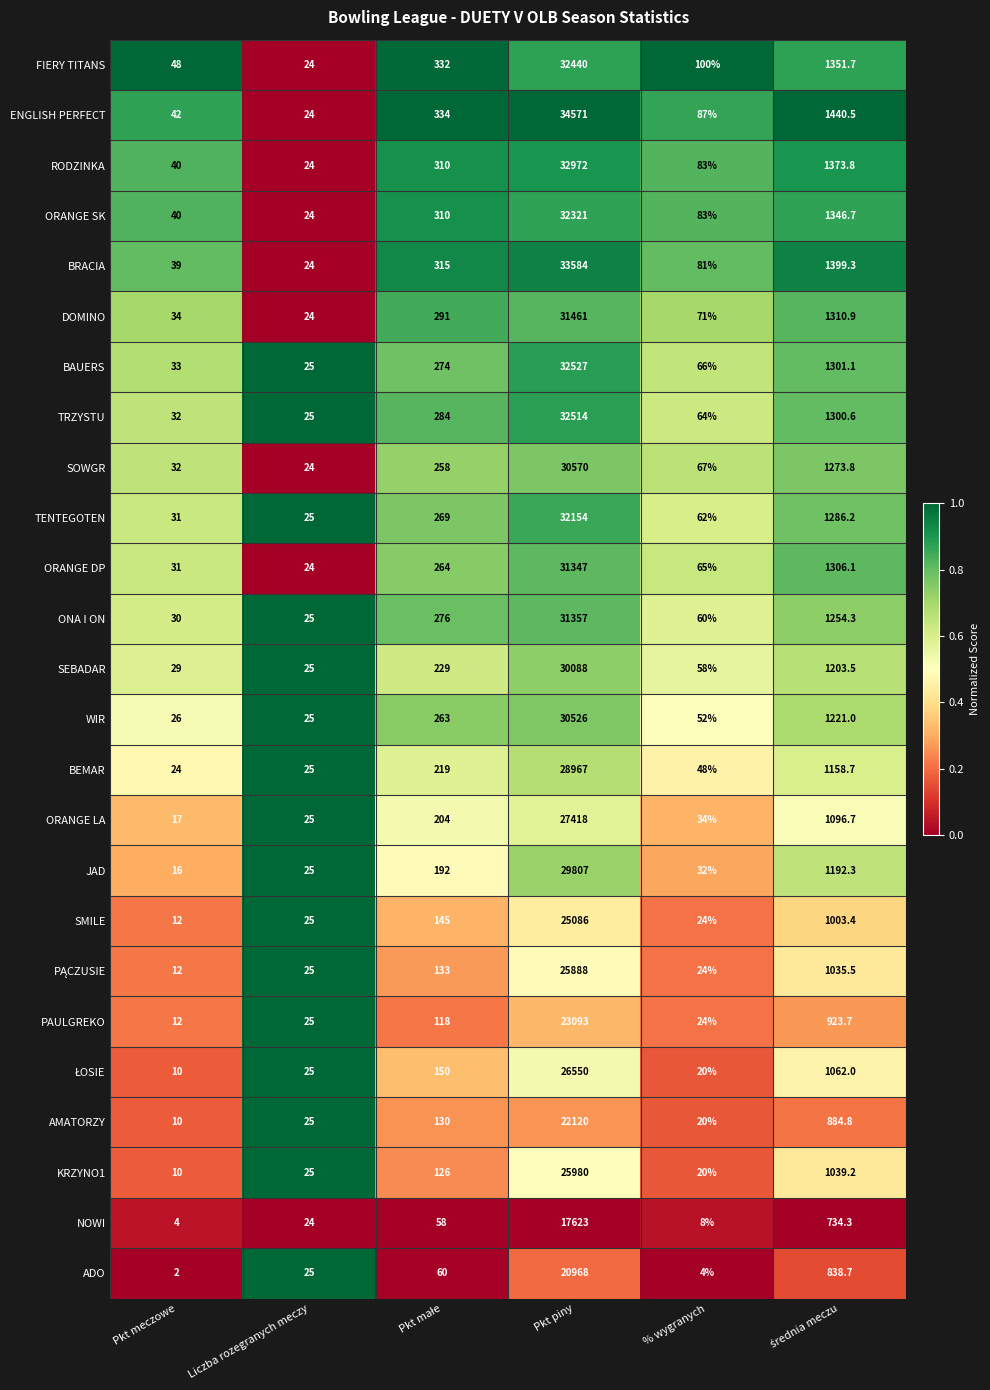

What is the difference between the maximum and second lowest values in the SMILE series?

25062.0